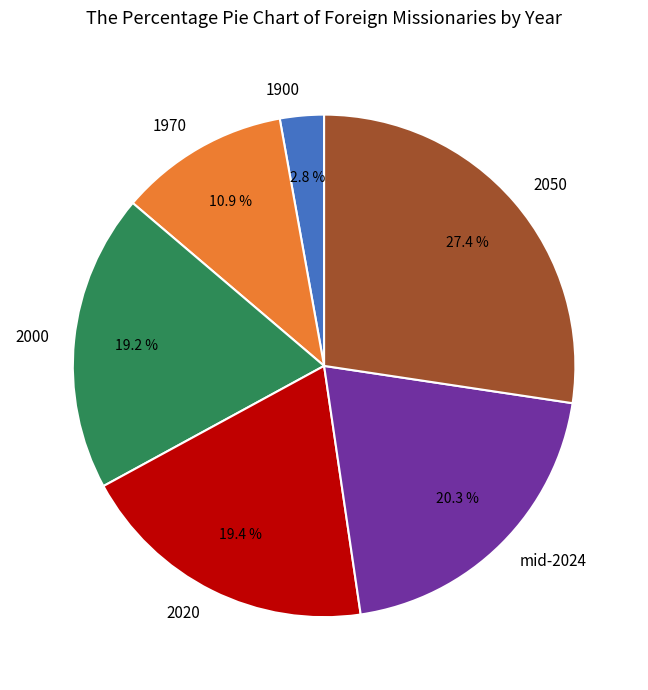

How many slices are in this pie chart?

6